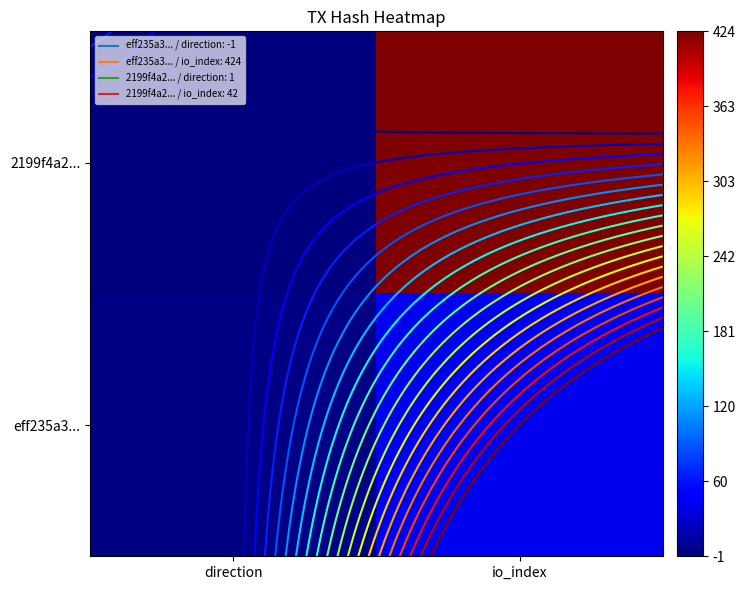

What is the average value of the 2199f4a2... series?

212